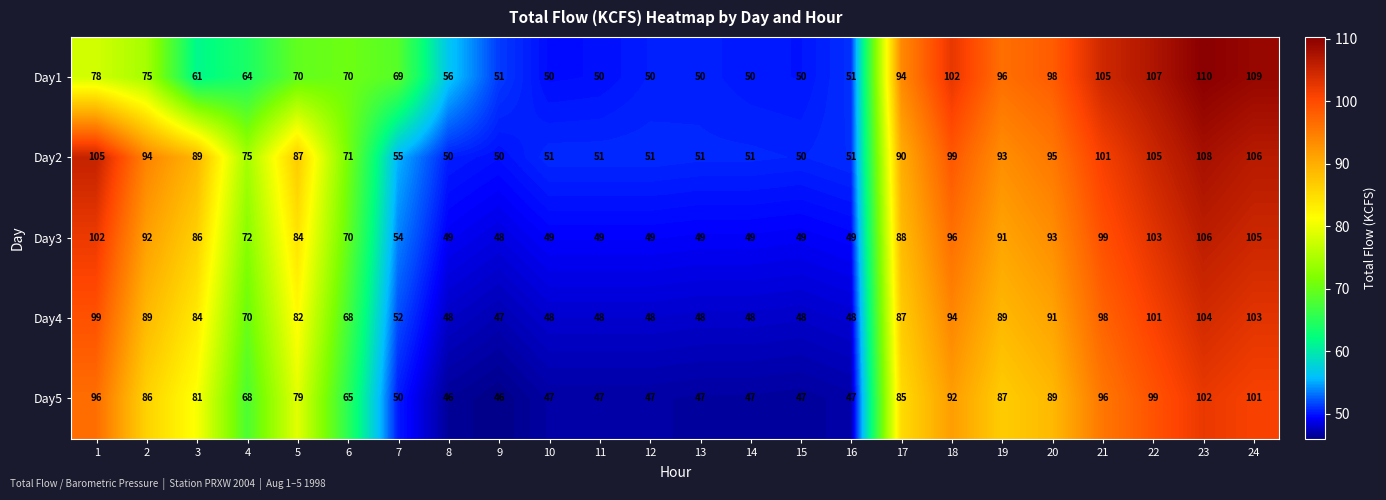

What is the average value of the Day2 series?

76